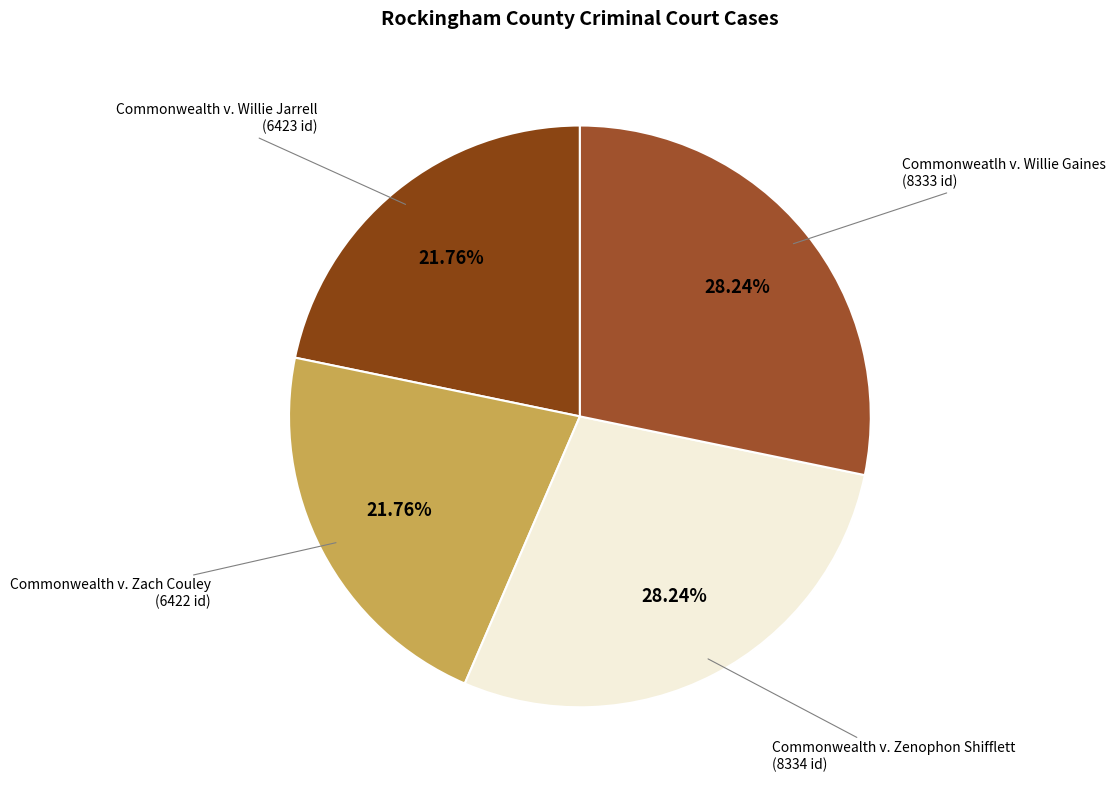

What is the ratio of the value at Commonweatlh v. Willie Gaines to the value at Commonwealth v. Willie Jarrell?

1.3